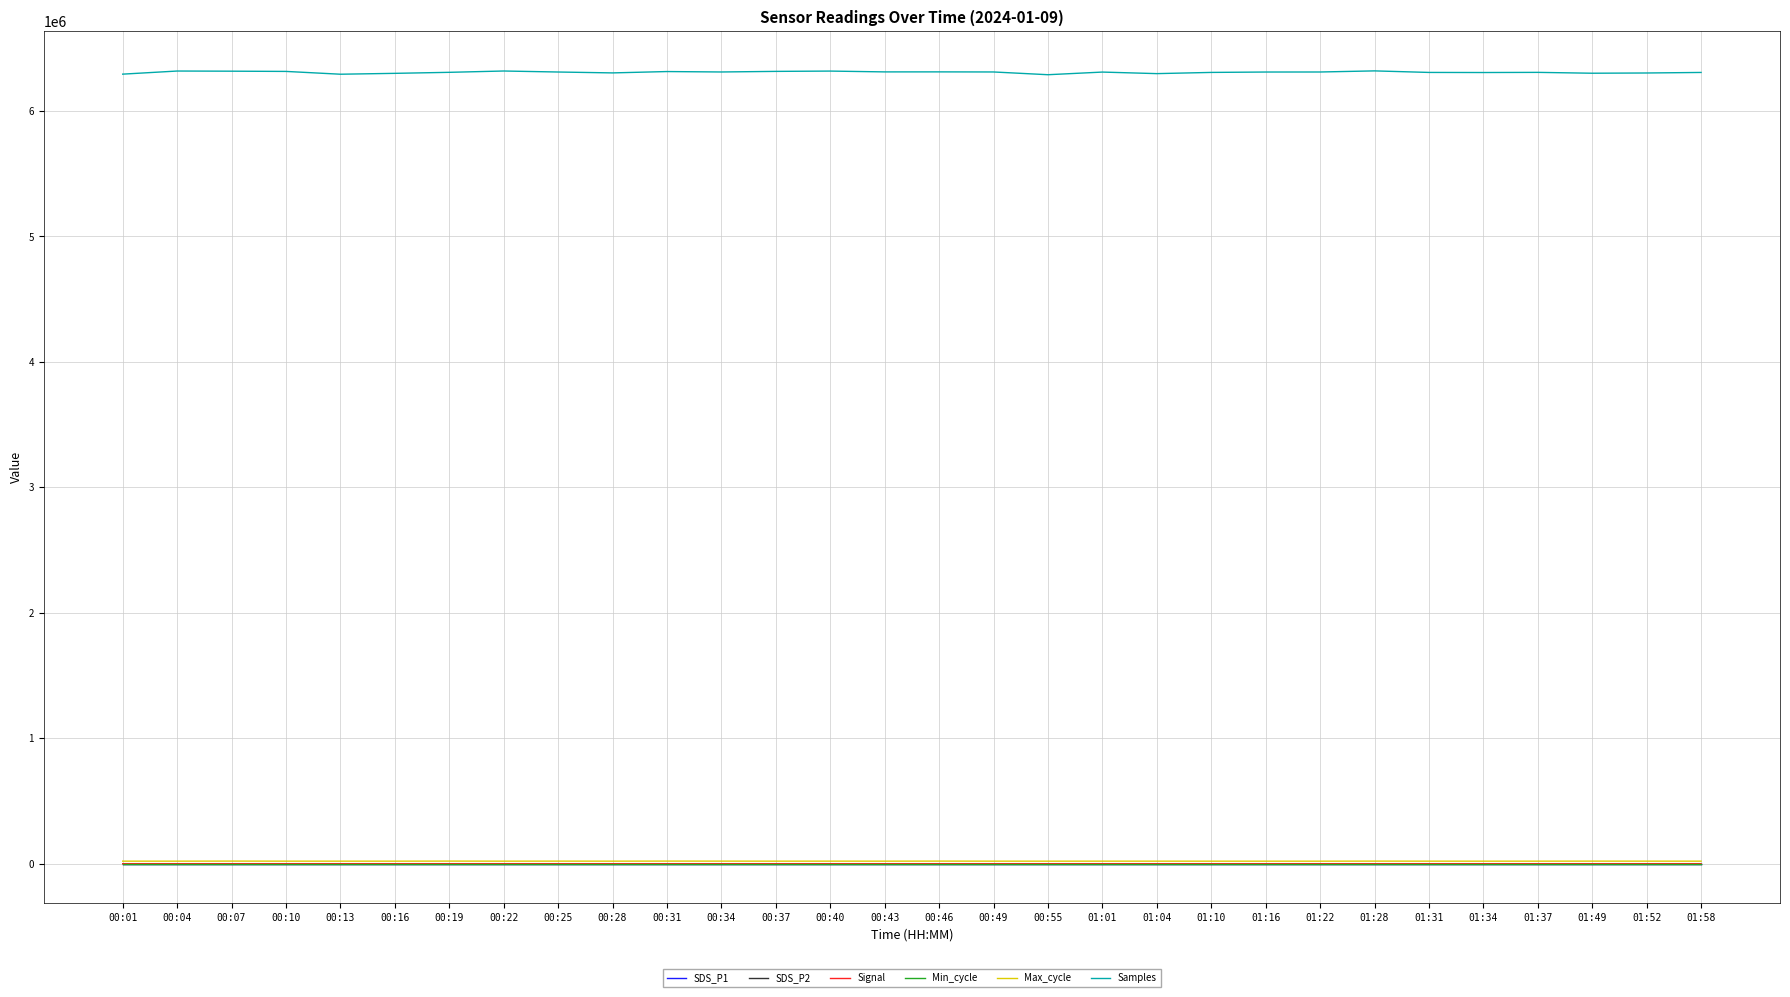

At how many categories does at least one series exceed 2438369?

30